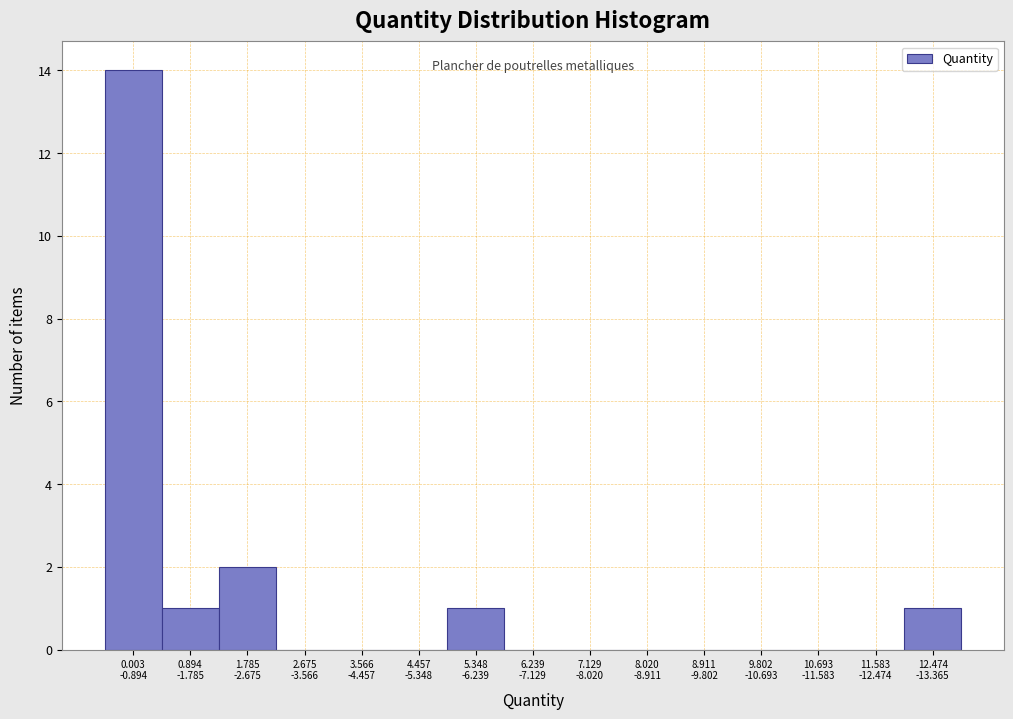

What is the greatest value displayed?

14